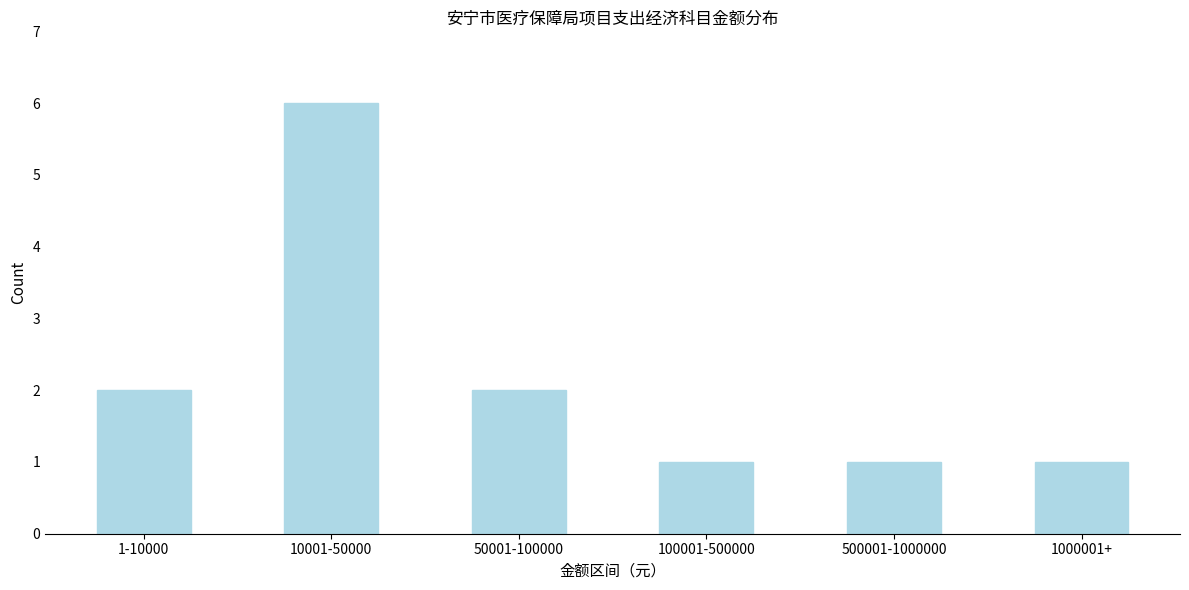

Reading left to right, list all the values displayed in this chart.

2	6	2	1	1	1